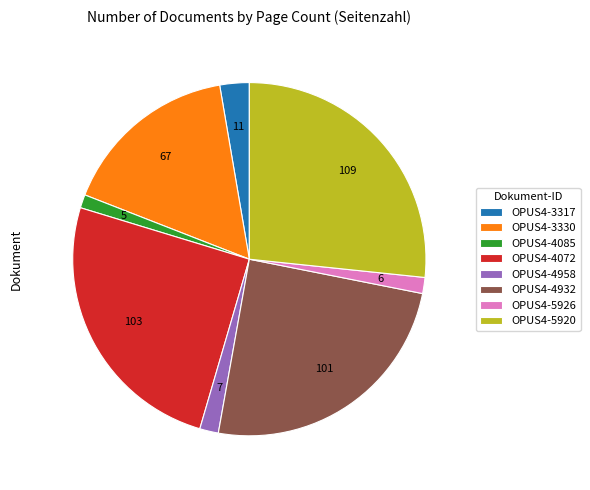

True or false: OPUS4-5920 accounts for 18% of the total.

False